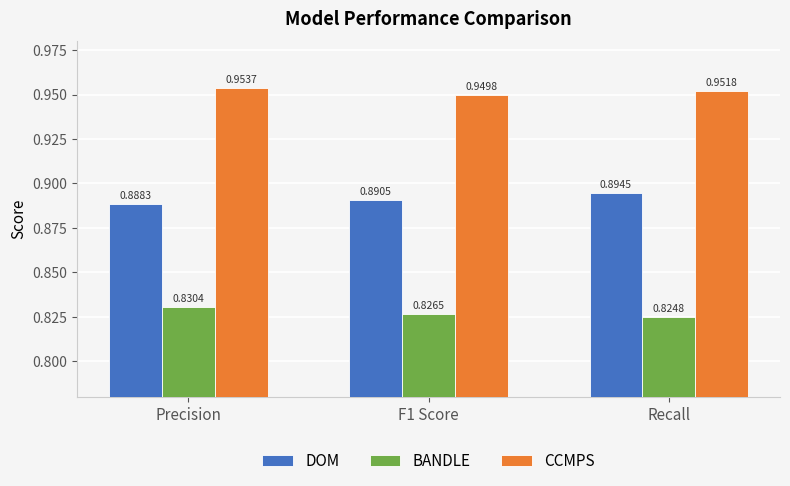

Which series has the largest total across all categories?

CCMPS